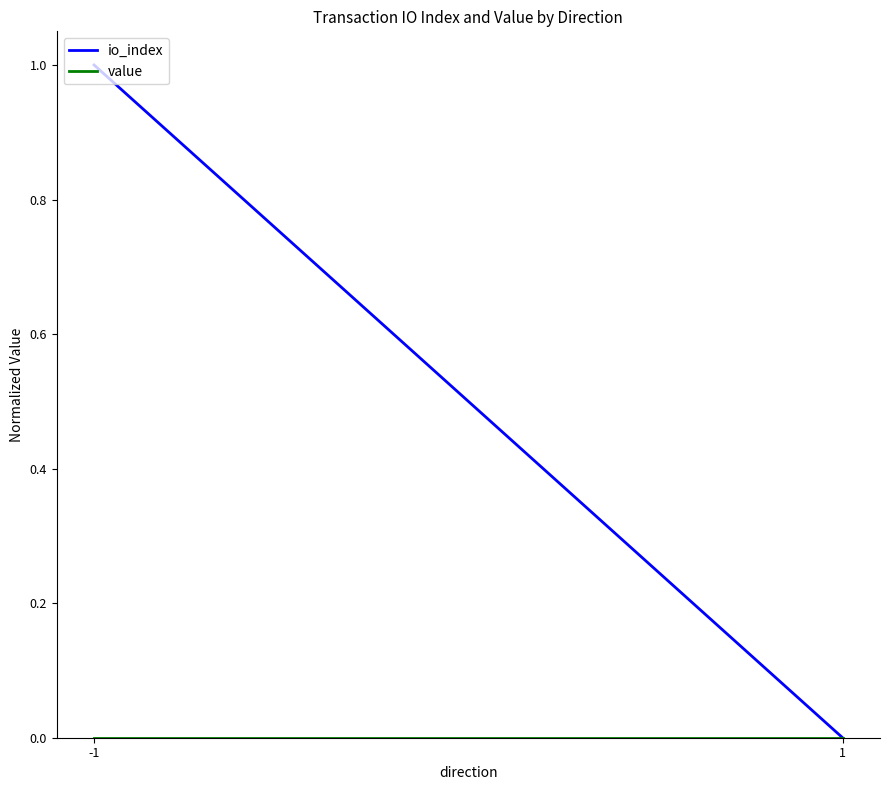

What value does the io_index series have at -1?

1